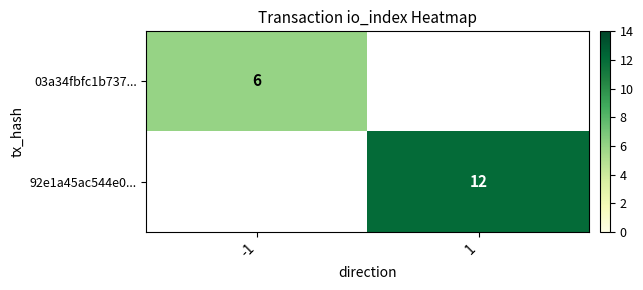

The 03a34fbfc1b737... series shows 6 at -1. True or false?

True